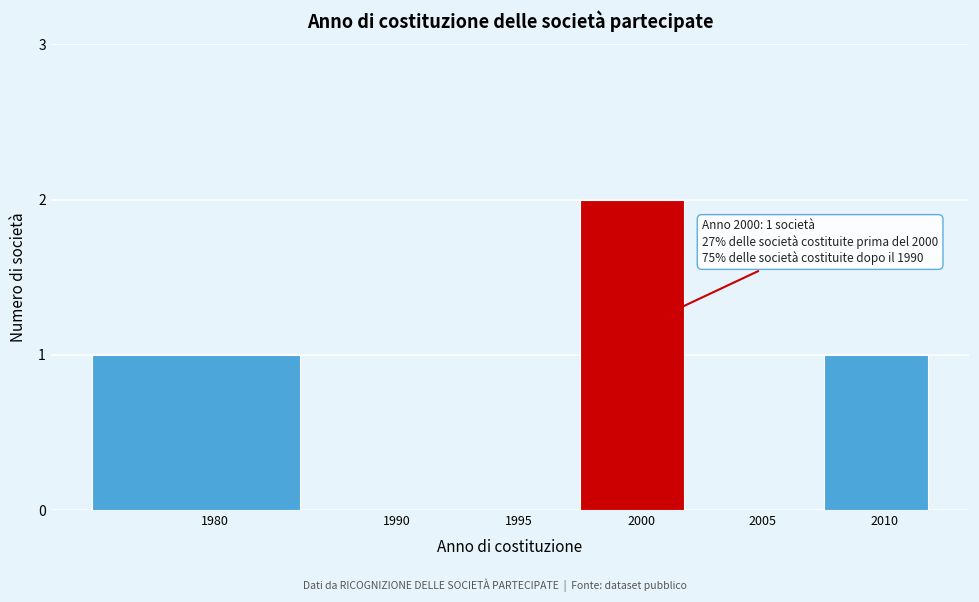

Reading left to right, extract all data points from this chart.

1980=1	1990=0	1995=0	2000=2	2005=0	2010=1